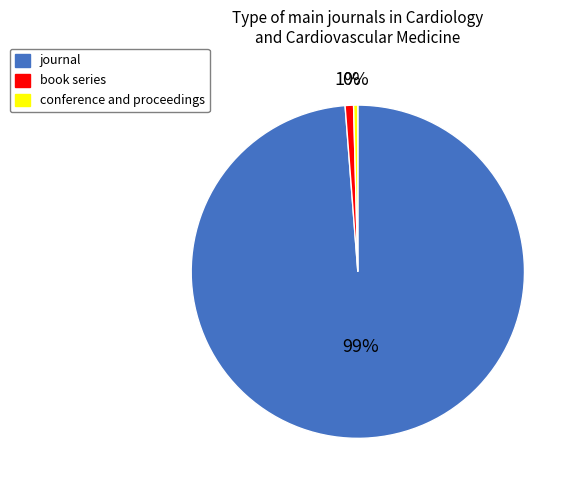

Is there any slice that represents more than half of the pie?

Yes